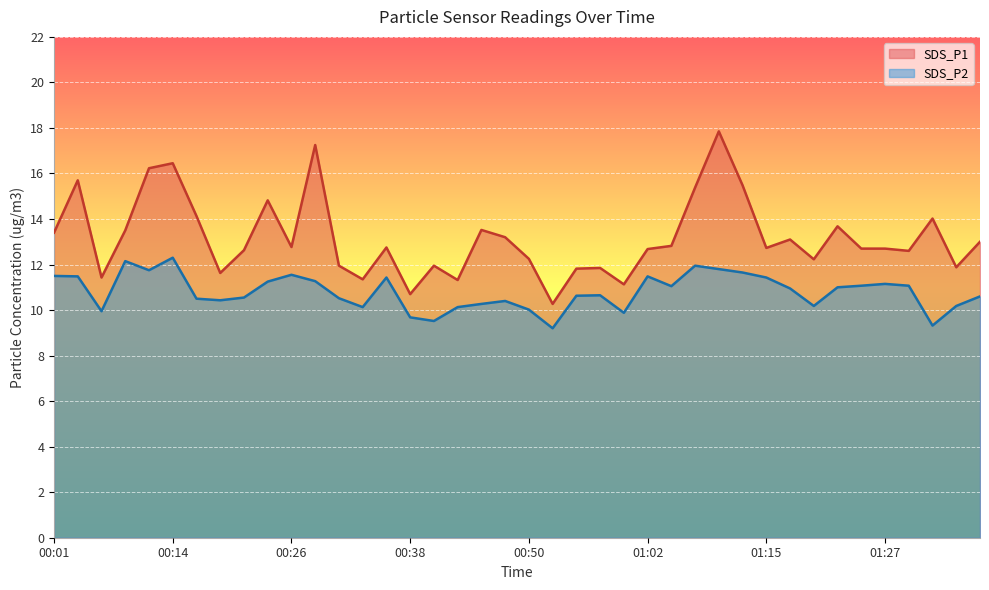

Reading left to right, list all the values displayed in this chart.

SDS_P1: 00:01=13.4	00:04=15.7	00:06=11.4	00:09=13.5	00:11=16.2	00:14=16.4	00:16=14.1	00:18=11.6	00:21=12.6	00:23=14.8	00:26=12.8	00:28=17.2	00:31=11.9	00:33=11.3	00:35=12.8	00:38=10.7	00:40=11.9	00:43=11.3	00:45=13.5	00:48=13.2	00:50=12.2	00:53=10.3	00:55=11.8	00:58=11.8	01:00=11.1	01:02=12.7	01:05=12.8	01:07=15.4	01:10=17.9	01:12=15.5	01:15=12.7	01:17=13.1	01:20=12.2	01:22=13.7	01:25=12.7	01:27=12.7	01:30=12.6	01:32=14.0	01:35=11.9	01:37=13.0
SDS_P2: 00:01=11.5	00:04=11.5	00:06=9.9	00:09=12.2	00:11=11.8	00:14=12.3	00:16=10.5	00:18=10.4	00:21=10.6	00:23=11.2	00:26=11.6	00:28=11.3	00:31=10.5	00:33=10.1	00:35=11.4	00:38=9.7	00:40=9.5	00:43=10.1	00:45=10.3	00:48=10.4	00:50=10.0	00:53=9.2	00:55=10.6	00:58=10.7	01:00=9.9	01:02=11.5	01:05=11.1	01:07=11.9	01:10=11.8	01:12=11.7	01:15=11.4	01:17=10.9	01:20=10.2	01:22=11.0	01:25=11.1	01:27=11.2	01:30=11.1	01:32=9.3	01:35=10.2	01:37=10.6